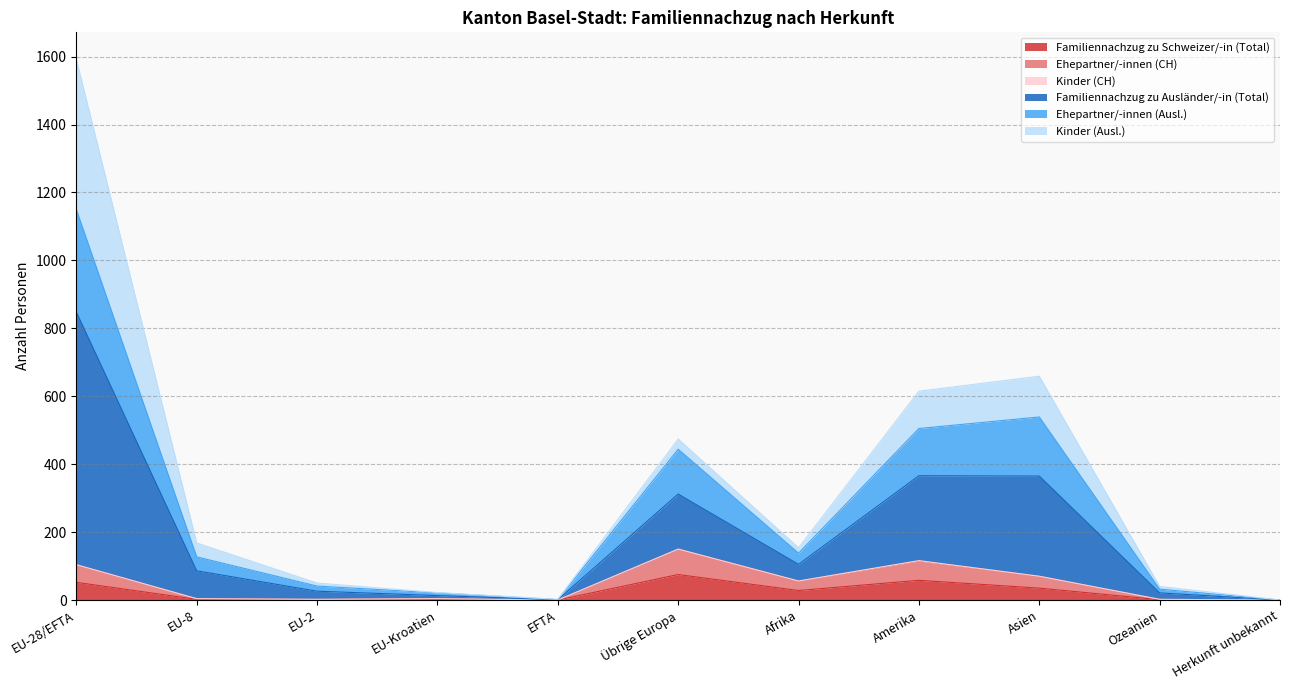

True or false: Familiennachzug zu Ausländer/-in (Total) and Ehepartner/-innen (CH) cross at least once.

False